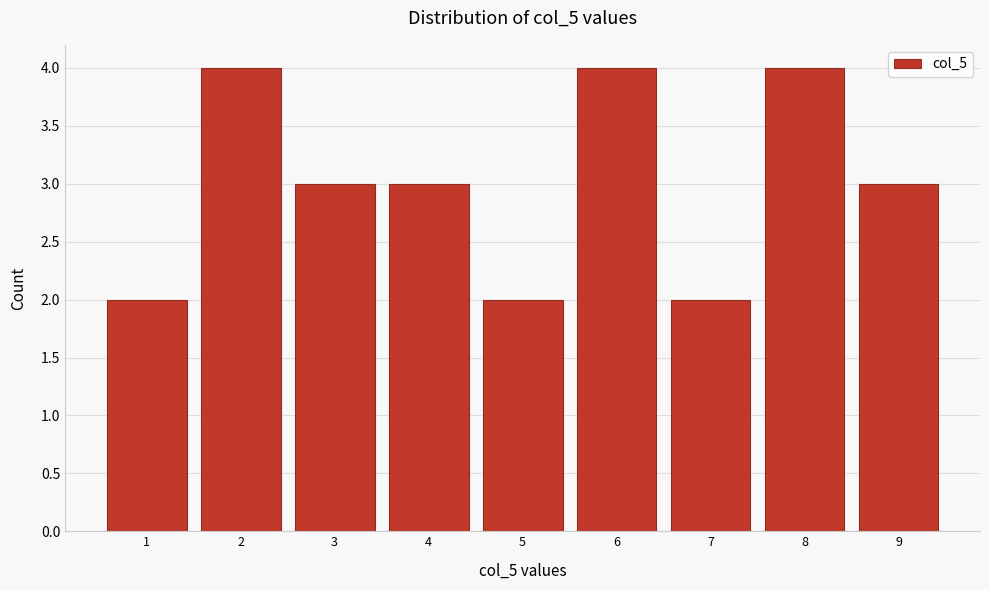

Reading right to left, extract all data points from this chart.

9=3	8=4	7=2	6=4	5=2	4=3	3=3	2=4	1=2